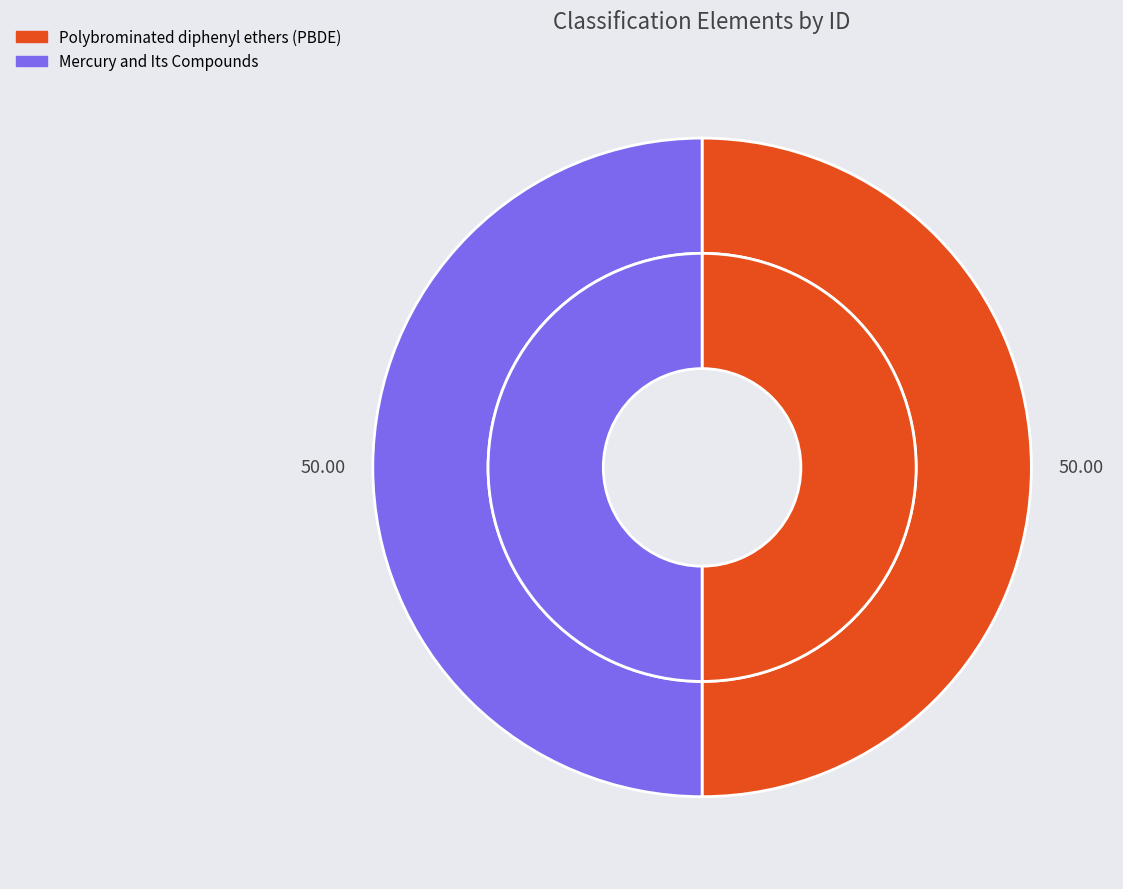

Does Polybrominated diphenyl ethers (PBDE) represent more than half of the total?

Yes